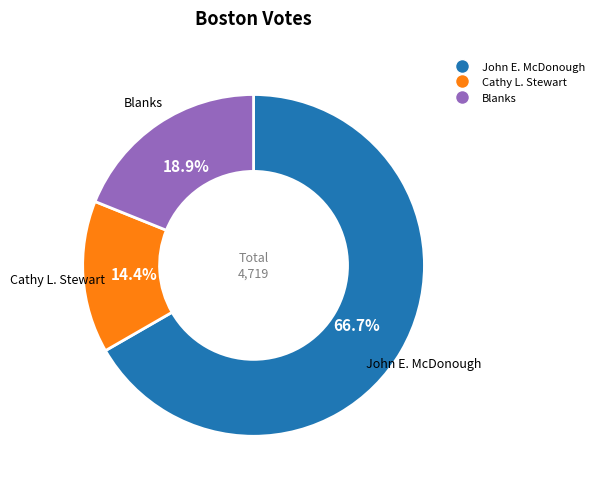

To the nearest percent, what is the difference between the largest and smallest slice percentages?

52%